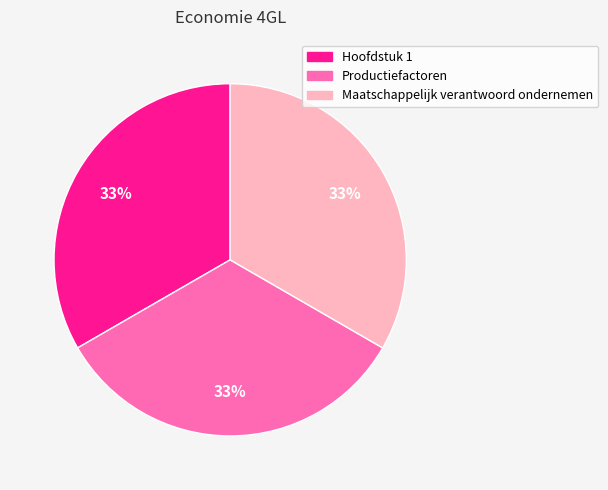

Is there any slice that represents more than half of the pie?

No